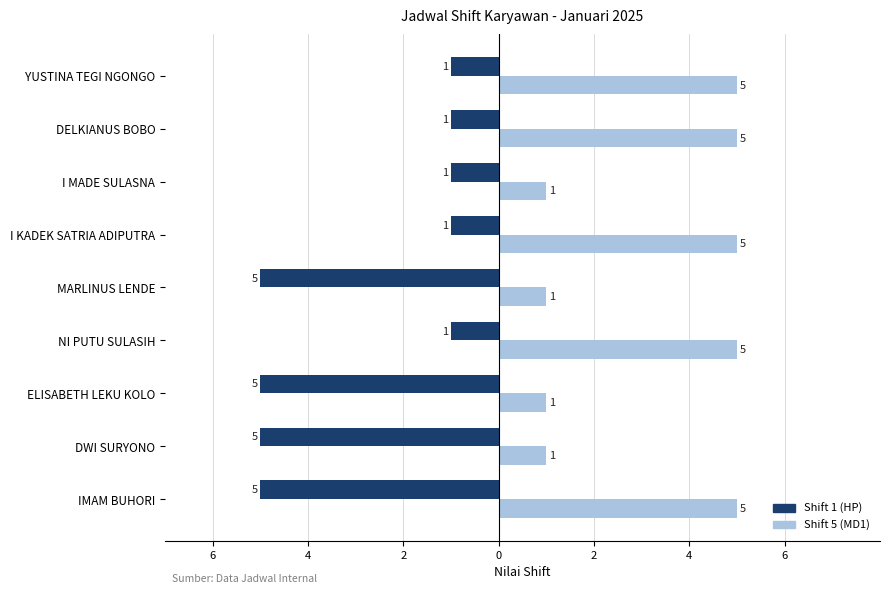

Which series has the largest total across all categories?

Shift 5 (MD1)